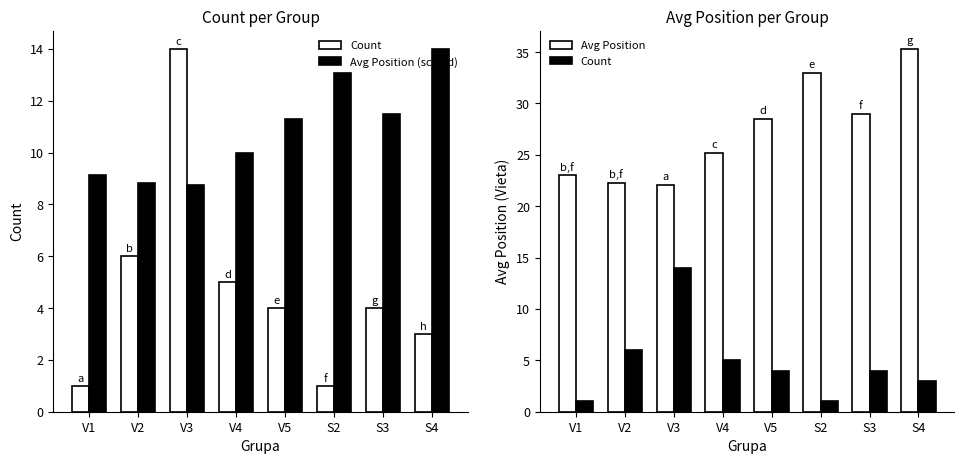

Which series has the largest total across all categories?

Avg Position